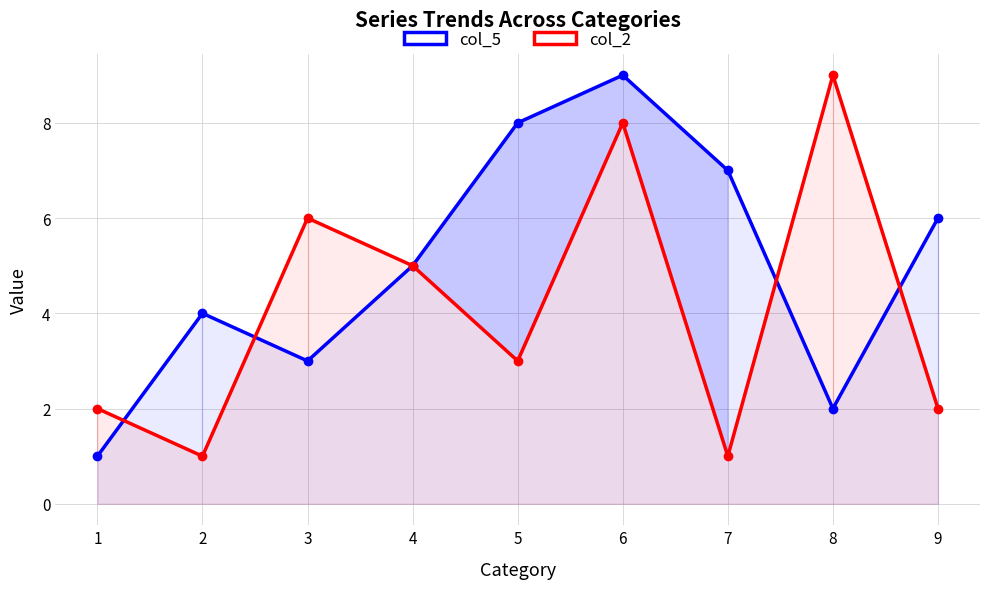

Reading left to right, transcribe all the data shown in this chart.

col_5: 1	4	3	5	8	9	7	2	6
col_2: 2	1	6	5	3	8	1	9	2